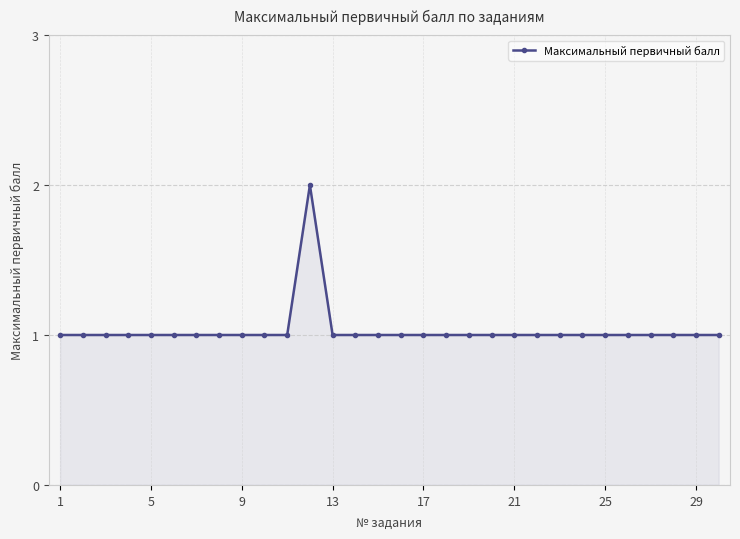

True or false: the data has more than 0 interior local peaks.

True